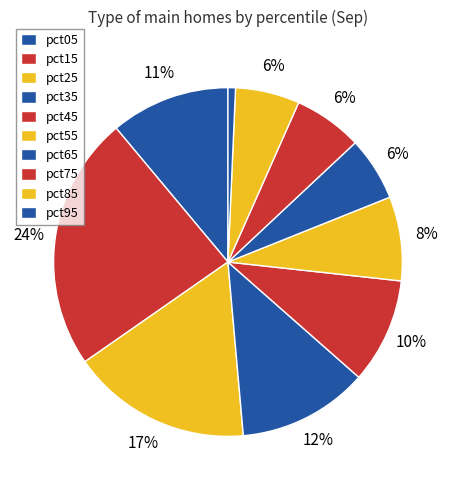

The pct05 slice represents 5% of the pie. True or false?

False